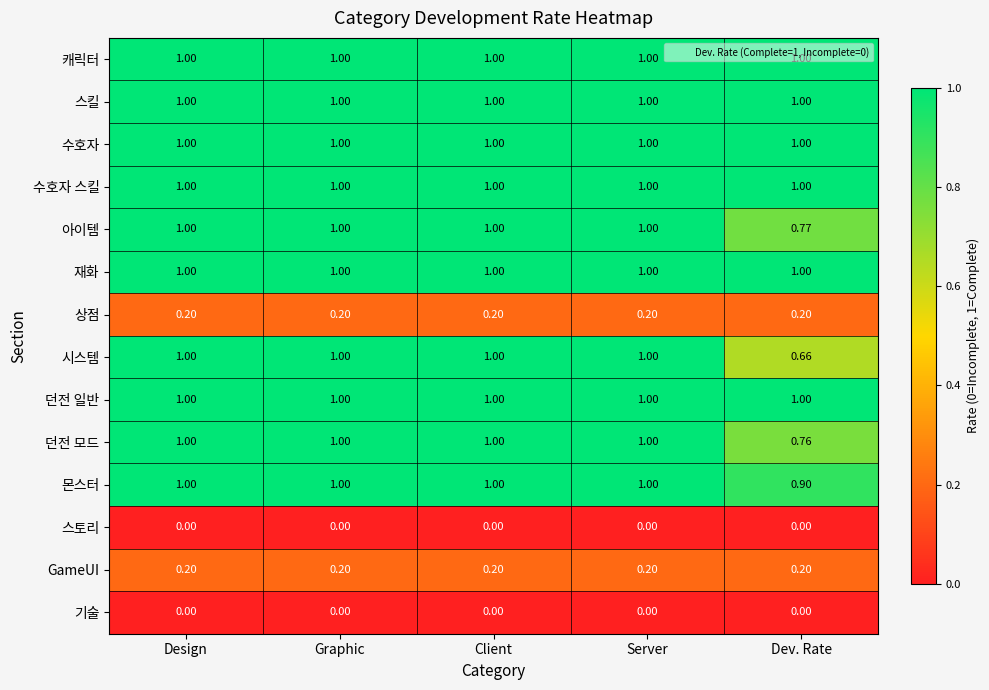

Which series has the largest range (max minus min)?

시스템